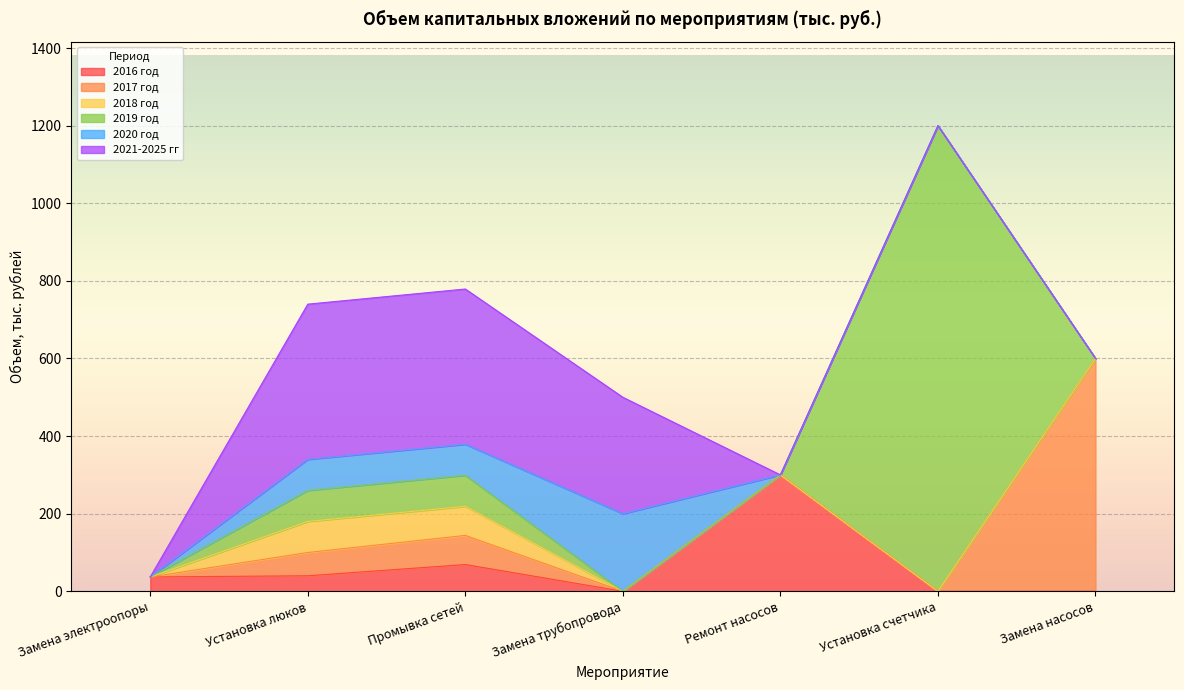

True or false: 2021-2025 гг and 2019 год cross at least once.

False